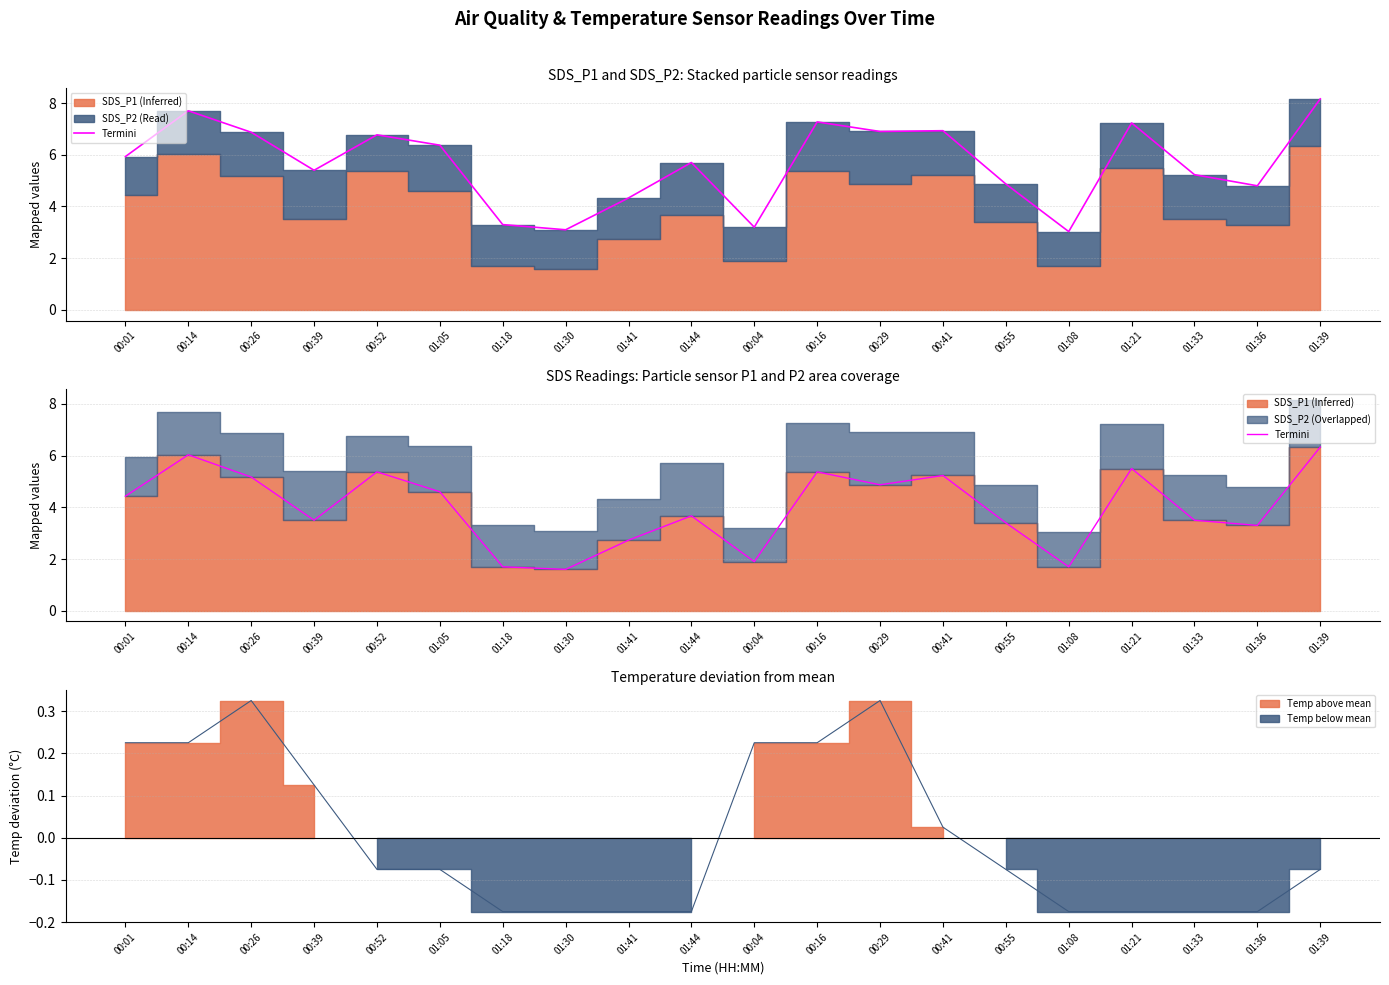

Which category has the lowest value across all series?

01:30